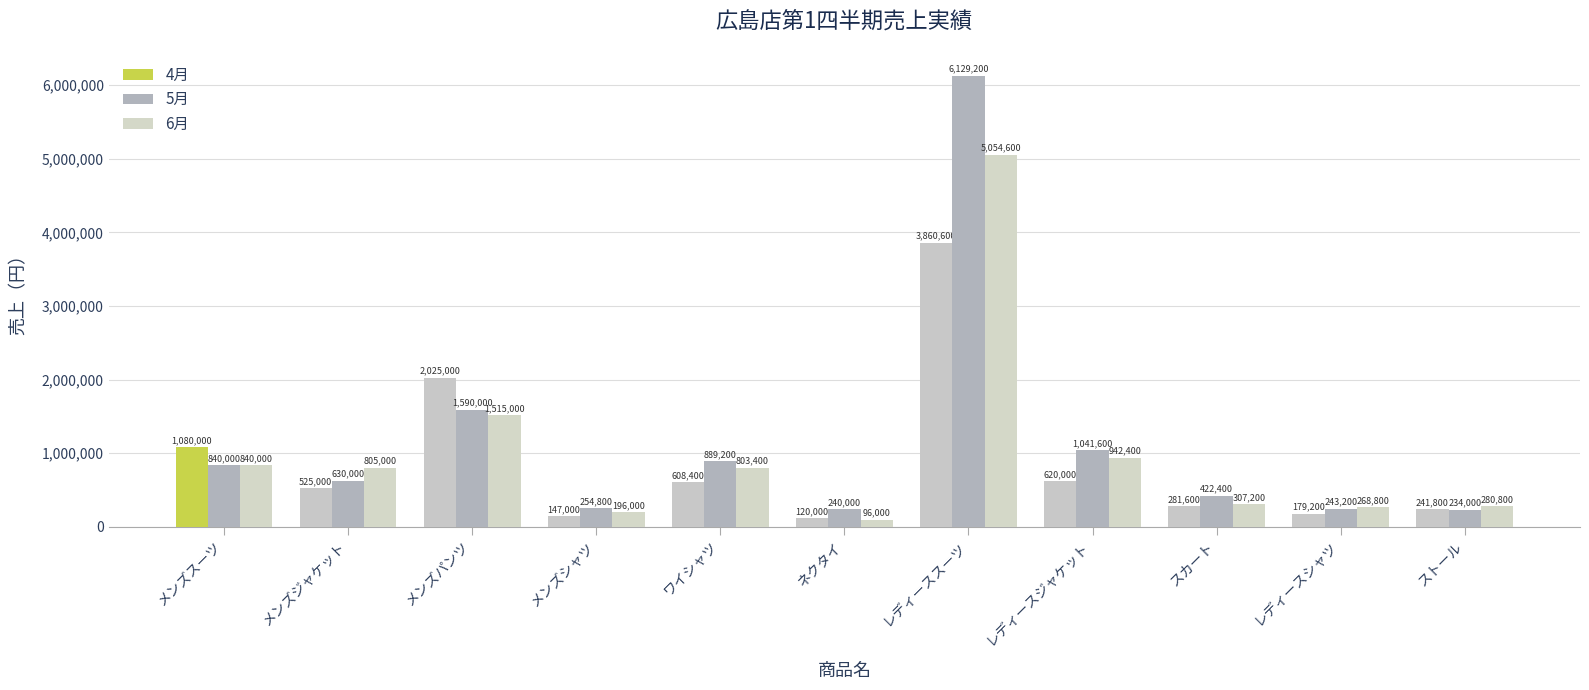

List the labels in order of 6月 value, largest first.

レディーススーツ, メンズパンツ, レディースジャケット, メンズスーツ, メンズジャケット, ワイシャツ, スカート, ストール, レディースシャツ, メンズシャツ, ネクタイ